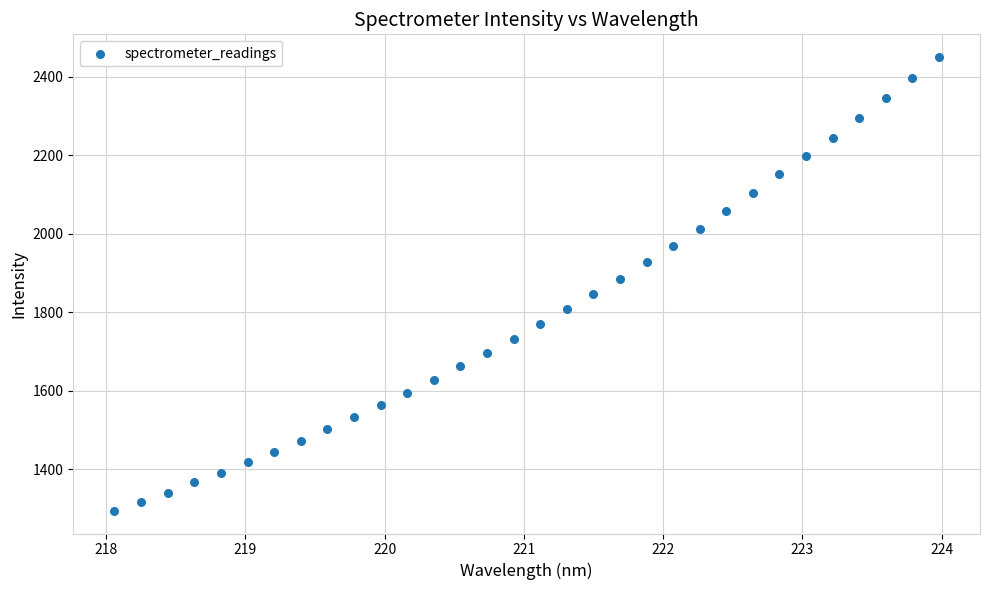

What is the range of X values (max minus min)?

5.9